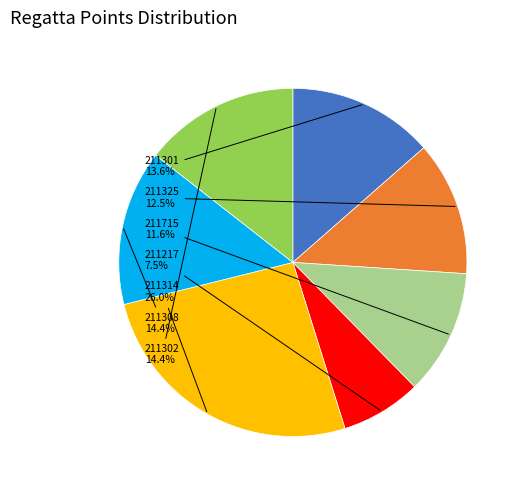

How many slices are in this pie chart?

7